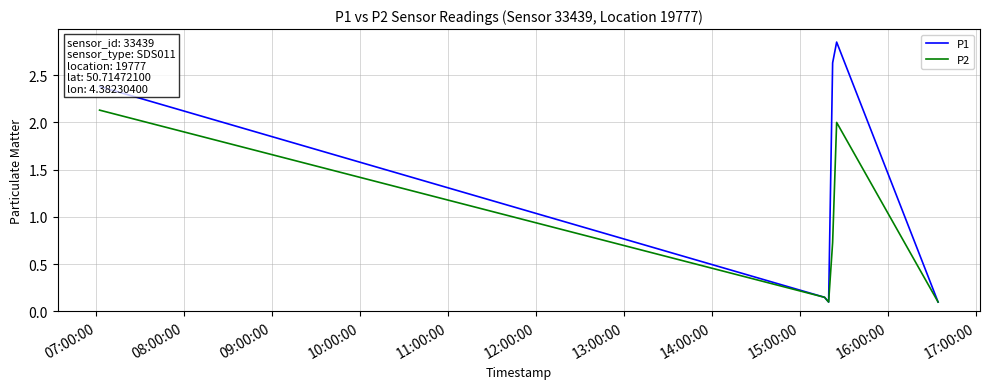

Count the number of data series in this chart.

2